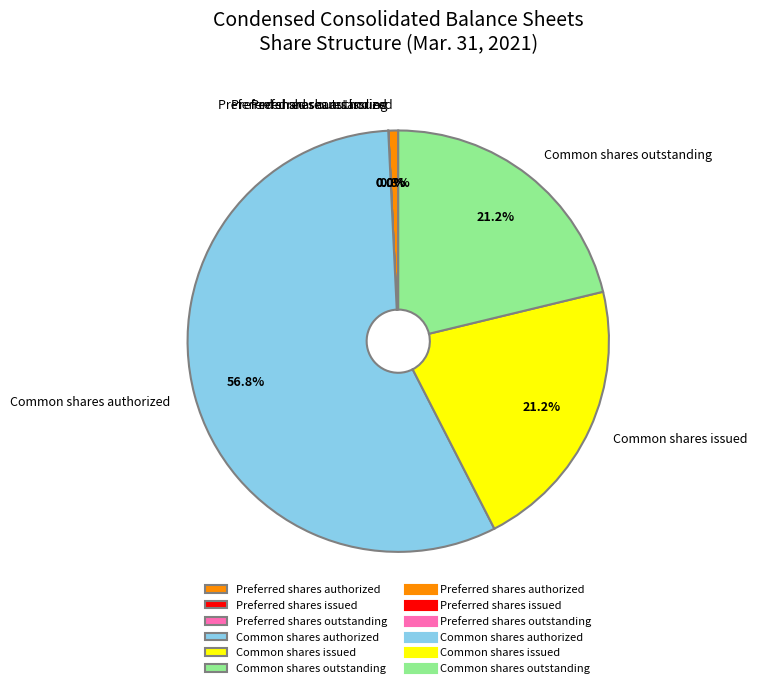

True or false: Common shares issued accounts for 34% of the total.

False